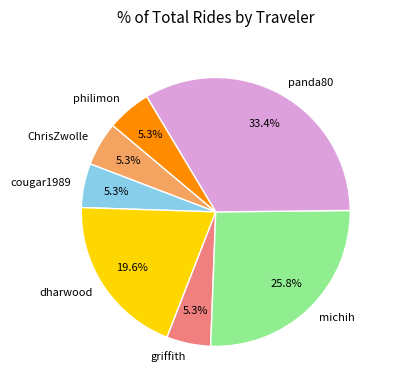

How many slices are in this pie chart?

7